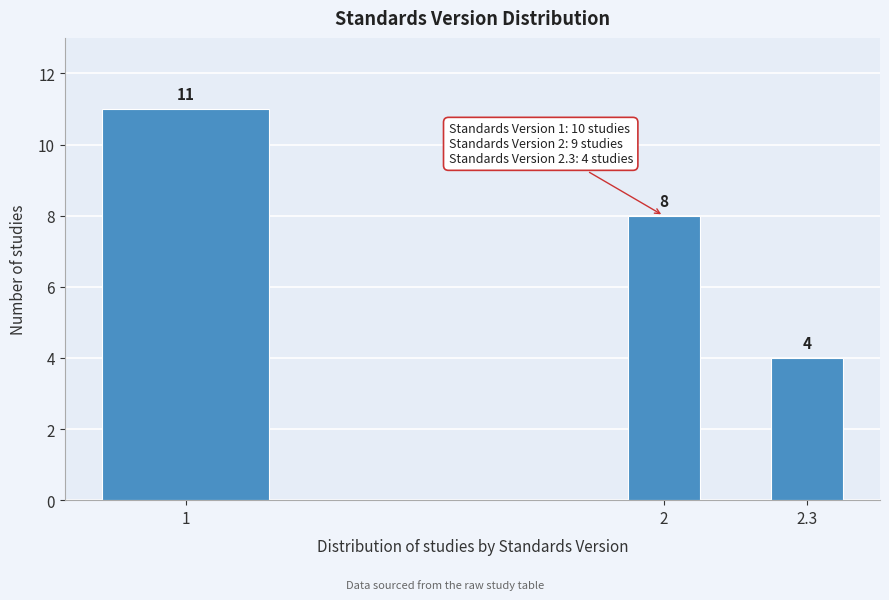

Reading left to right, what are all the values shown in this chart?

1=11	2=8	2.3=4